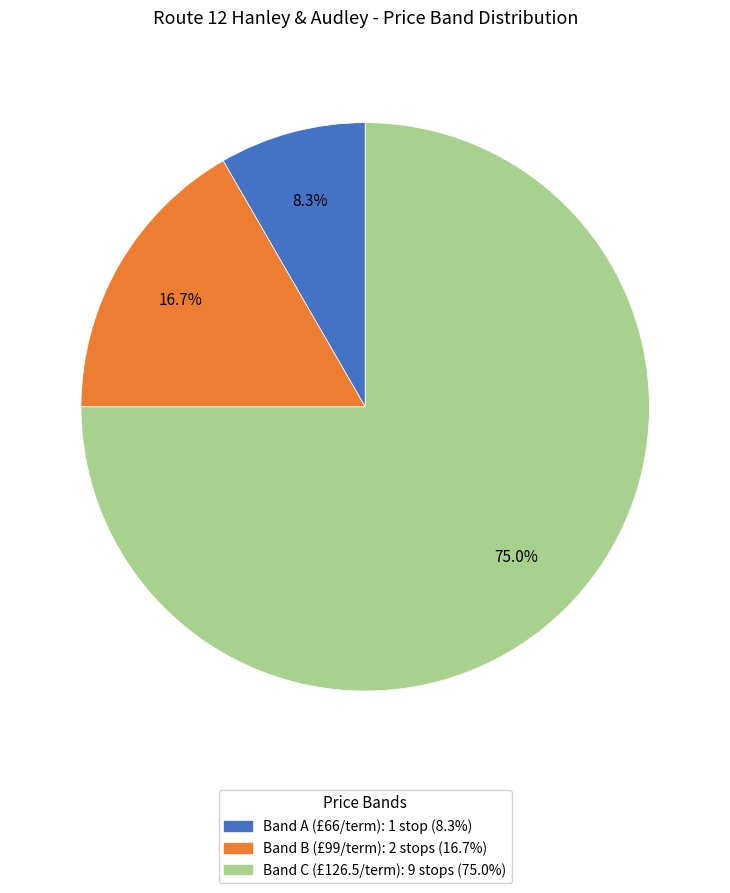

Is there any slice that represents more than half of the pie?

Yes